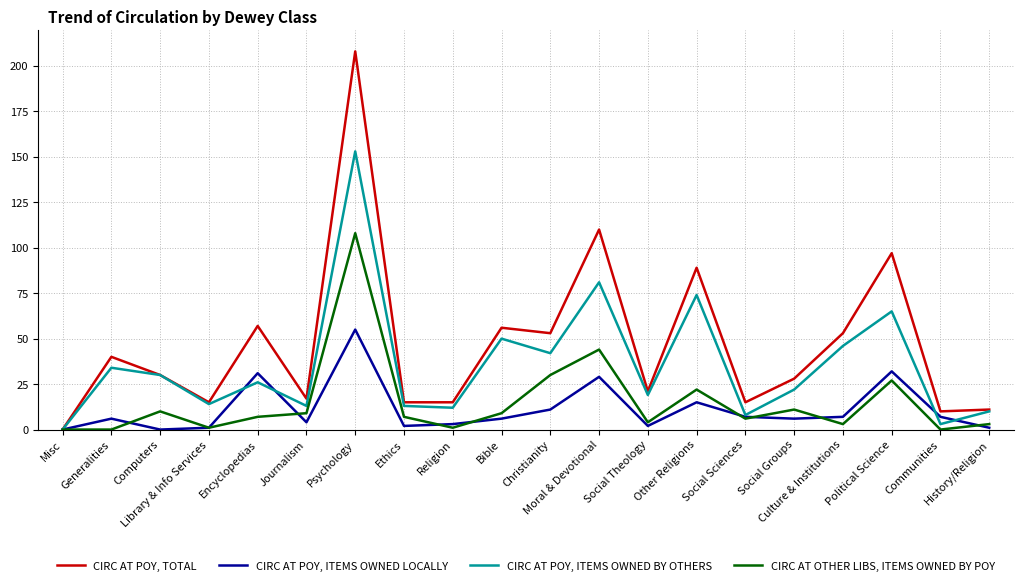

What value does the CIRC AT POY, TOTAL series have at Encyclopedias, to the nearest 10?

60